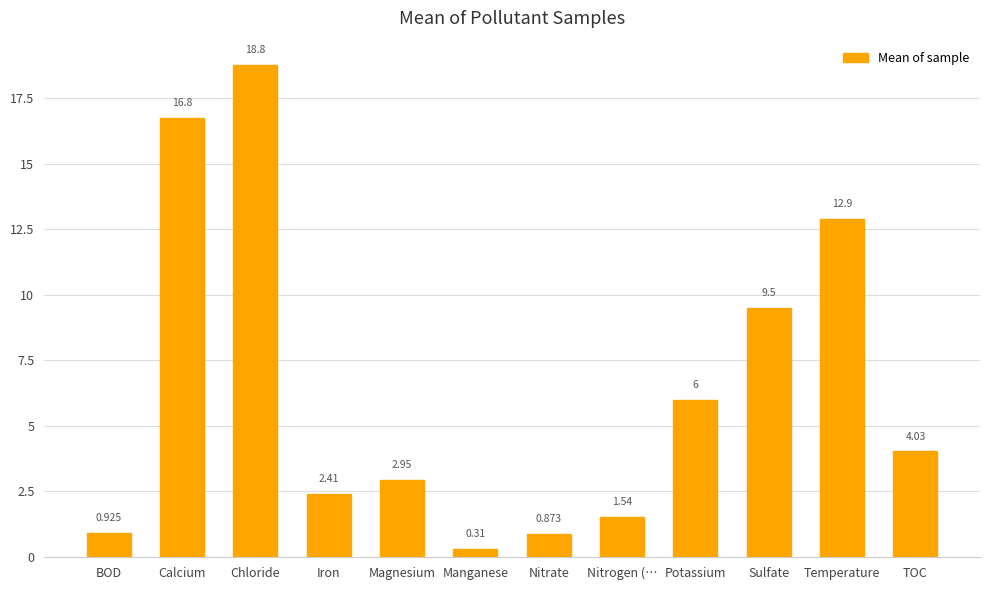

What position from the left is Nitrate?

7